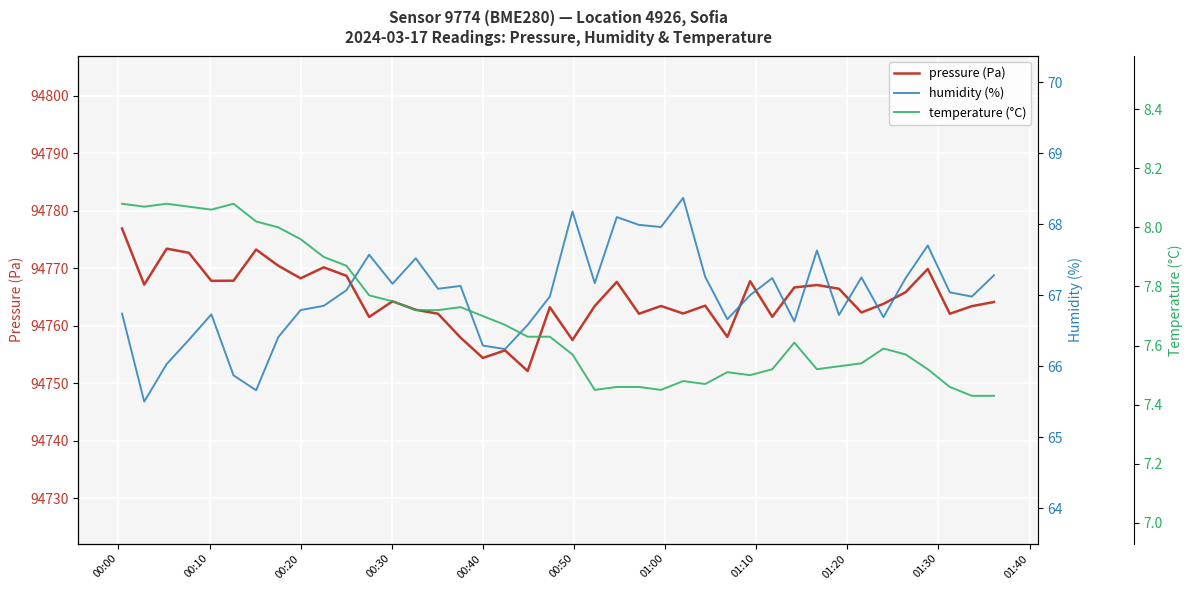

Reading left to right, what are all the values shown in this chart?

pressure (Pa): 94776.9	94767.2	94773.4	94772.7	94767.8	94767.8	94773.2	94770.4	94768.2	94770.2	94768.7	94761.5	94764.2	94762.8	94762.1	94757.9	94754.4	94755.7	94752.1	94763.2	94757.5	94763.4	94767.6	94762.1	94763.4	94762.1	94763.5	94758.1	94767.8	94761.6	94766.7	94767.1	94766.4	94762.3	94763.8	94765.8	94769.9	94762.1	94763.4	94764.1
humidity (%): 66.7	65.5	66.0	66.4	66.7	65.9	65.7	66.4	66.8	66.8	67.1	67.6	67.2	67.5	67.1	67.1	66.3	66.2	66.6	67.0	68.2	67.2	68.1	68.0	68.0	68.4	67.3	66.7	67.0	67.2	66.6	67.6	66.7	67.2	66.7	67.2	67.7	67.0	67.0	67.3
temperature (°C): 8.1	8.1	8.1	8.1	8.1	8.1	8.0	8.0	8.0	7.9	7.9	7.8	7.8	7.7	7.7	7.7	7.7	7.7	7.6	7.6	7.6	7.5	7.5	7.5	7.5	7.5	7.5	7.5	7.5	7.5	7.6	7.5	7.5	7.5	7.6	7.6	7.5	7.5	7.4	7.4